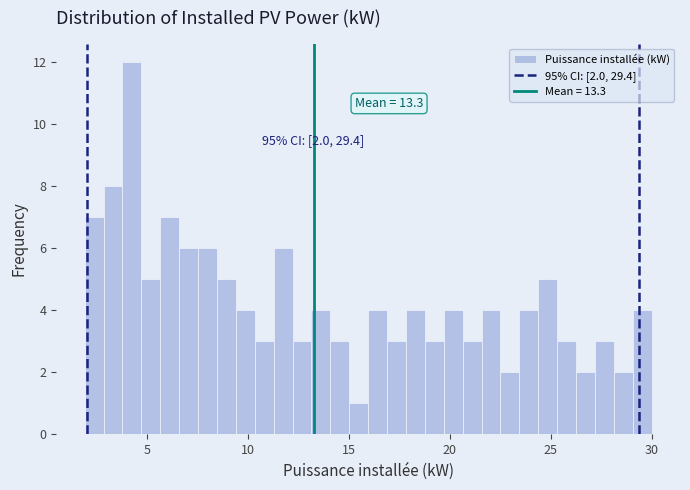

Around what value on the x-axis is the tallest bar? Give the approximate position of its centre, as read against the axis.

4.0